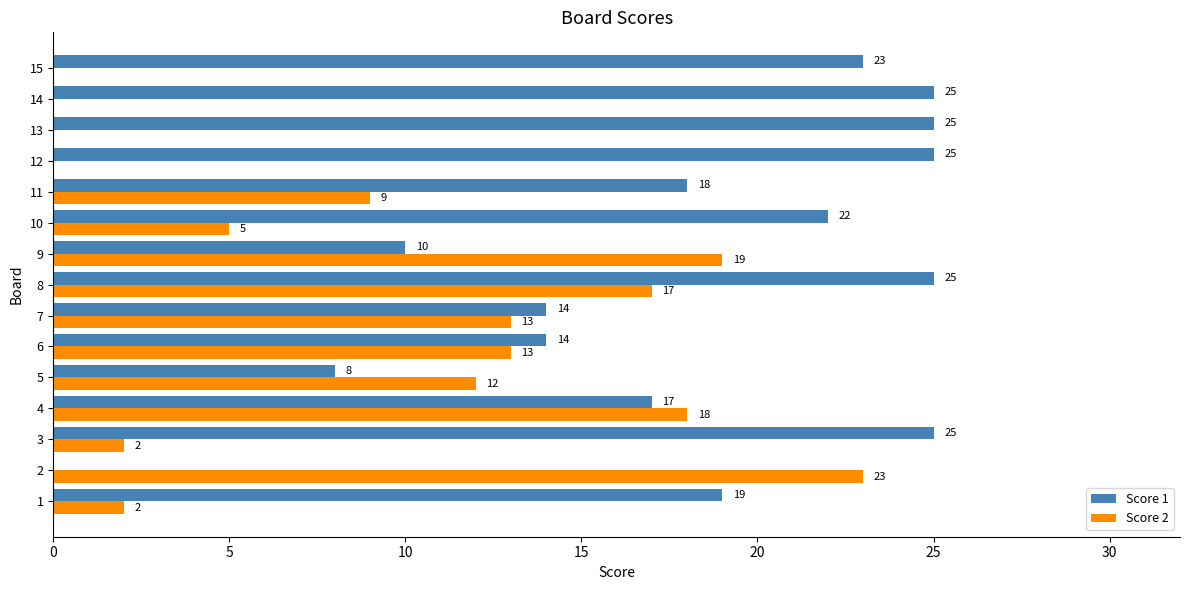

What is the average value of the Score 2 series?

9